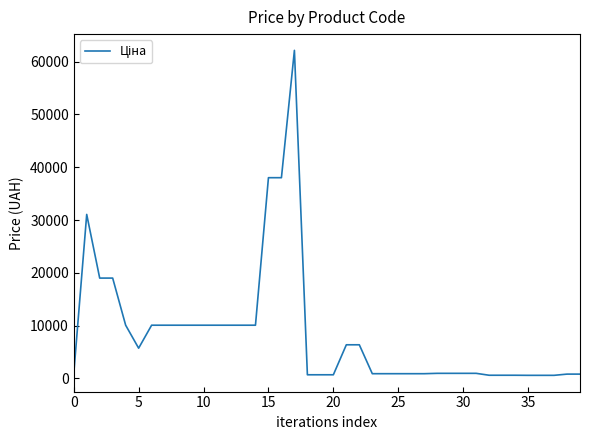

What is the difference between the maximum and minimum values?

61521.1